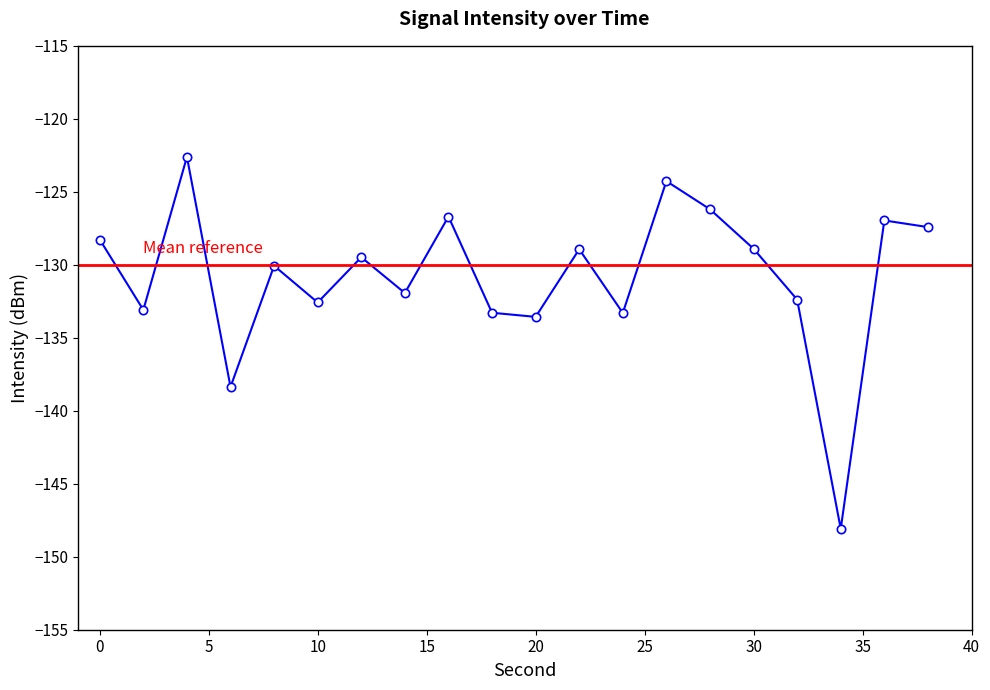

At which category does the chart reach its peak across all series?

4